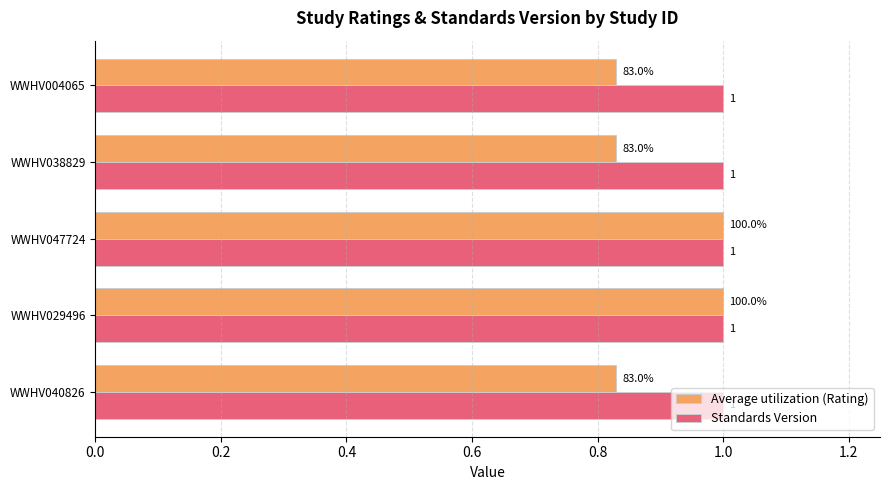

What are all the series names shown in the legend?

Average utilization (Rating), Standards Version